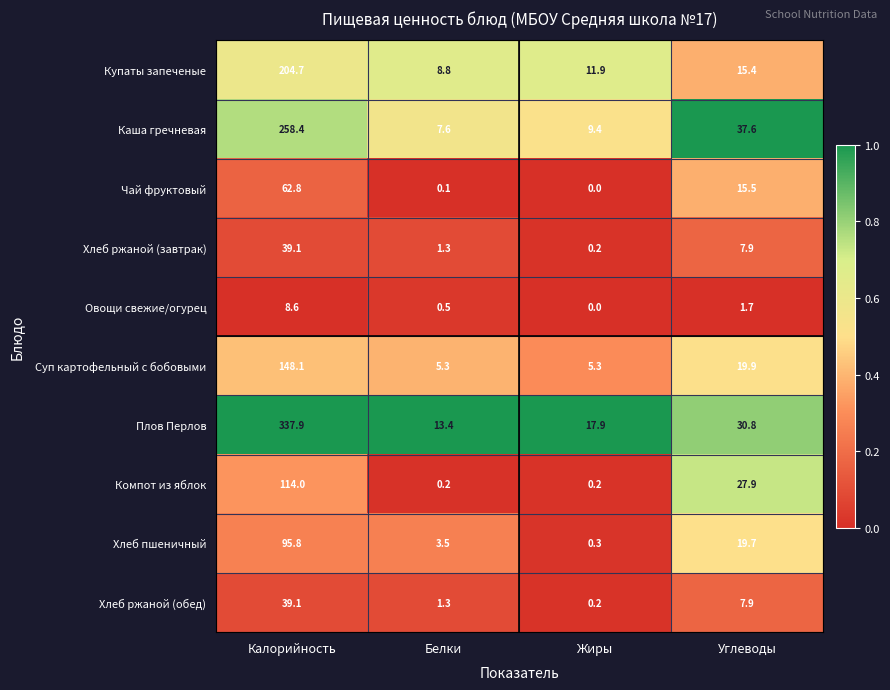

List the labels in order of Хлеб ржаной (обед) value, smallest first.

Жиры, Белки, Углеводы, Калорийность